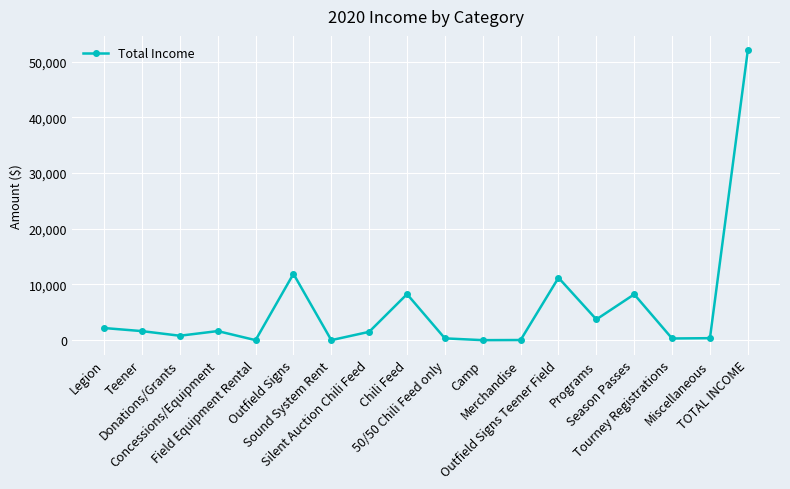

What is the value of the 9th point from the left?

8259.4